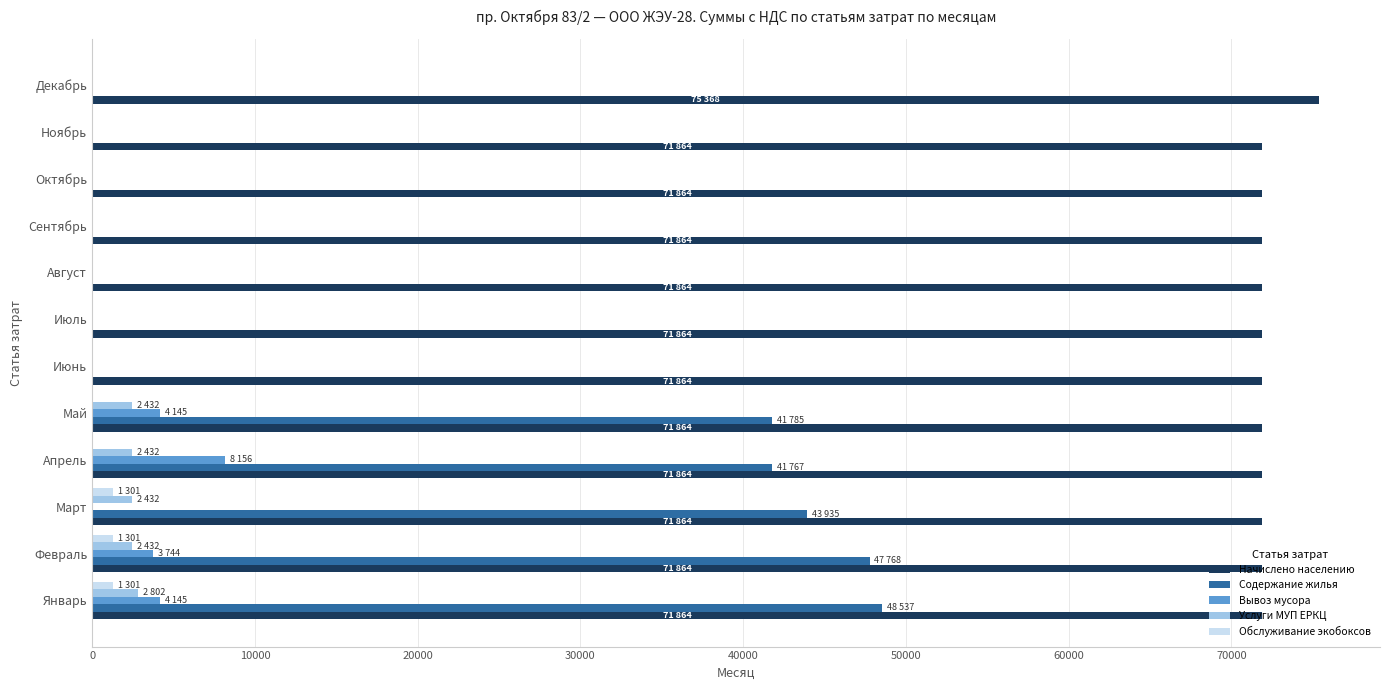

Is it true that Начислено населению equals 38898.5 at Июль?

False